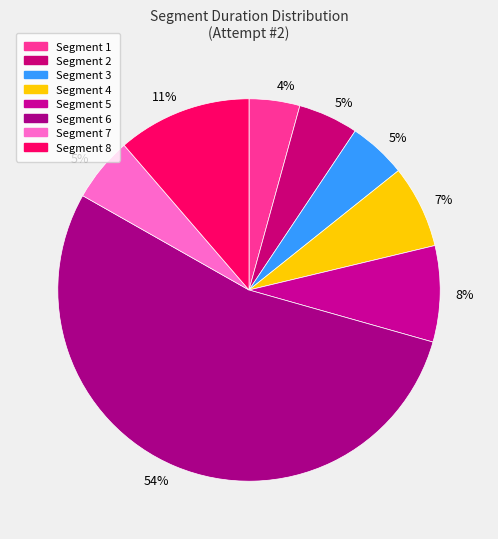

How many slices are in this pie chart?

8